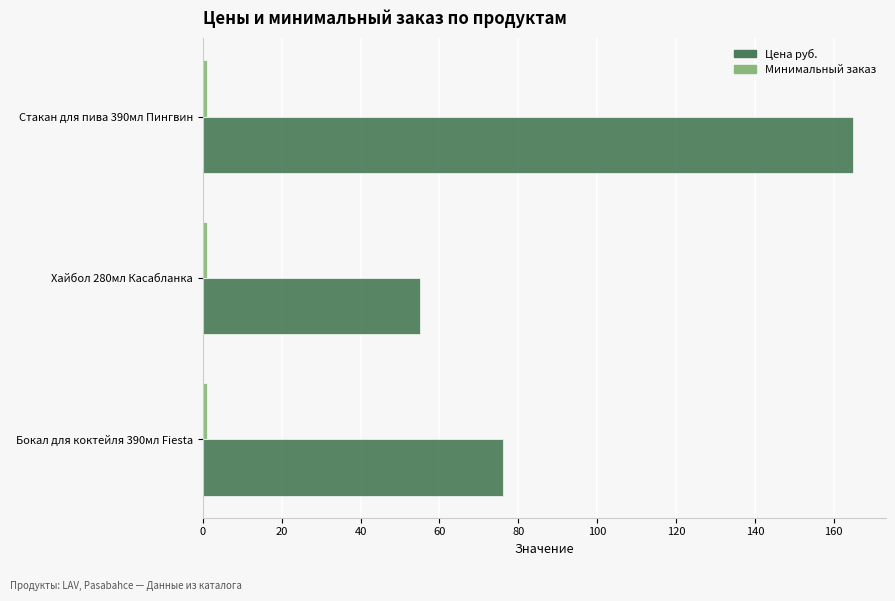

Which series has the widest spread of values?

Цена руб.